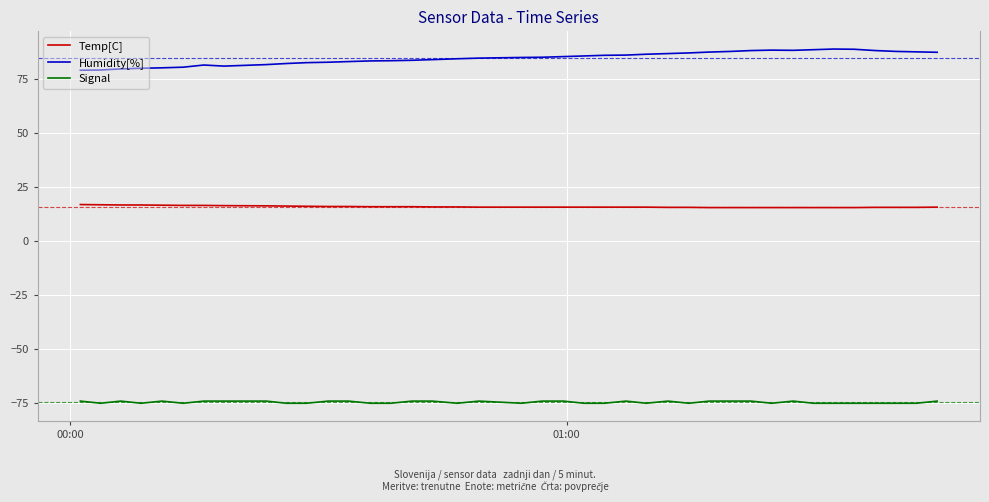

List the series in order of their peak value, lowest first.

Signal, Temp[C], Humidity[%]